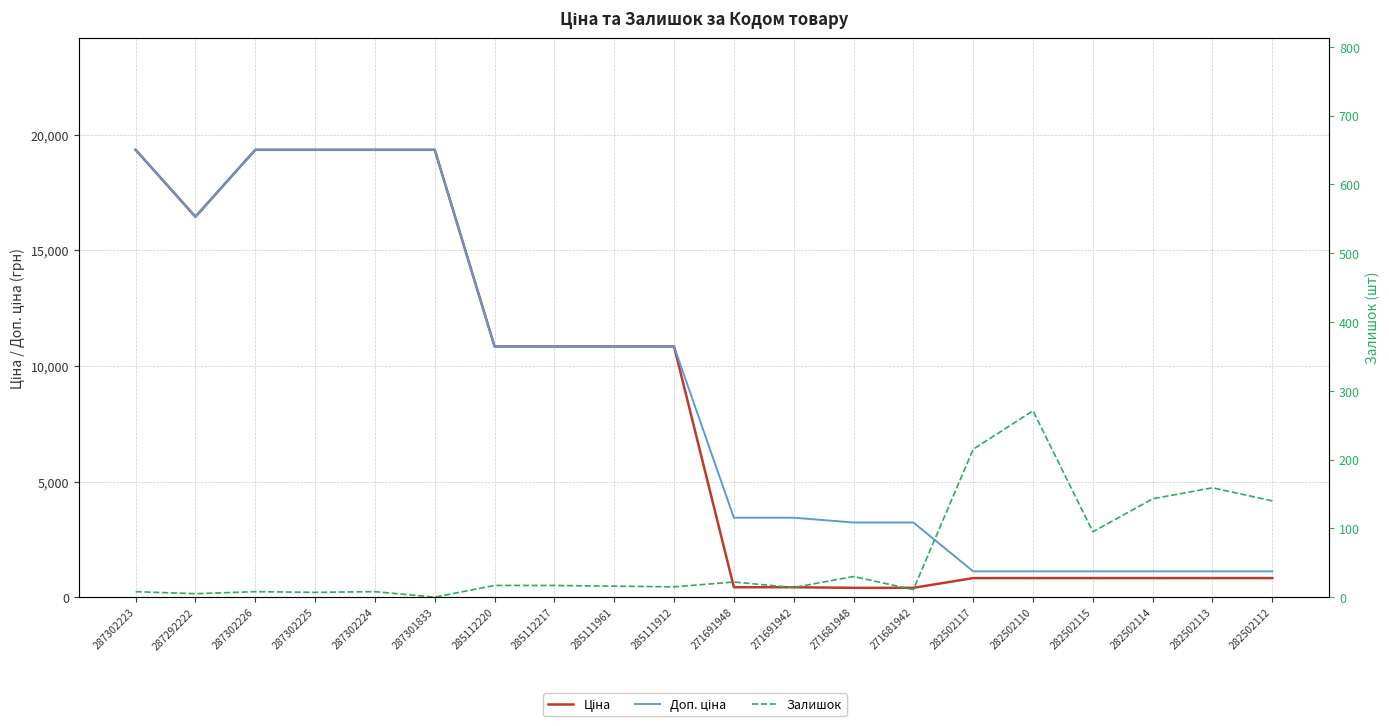

At which label does Залишок first exceed 17?

271691948